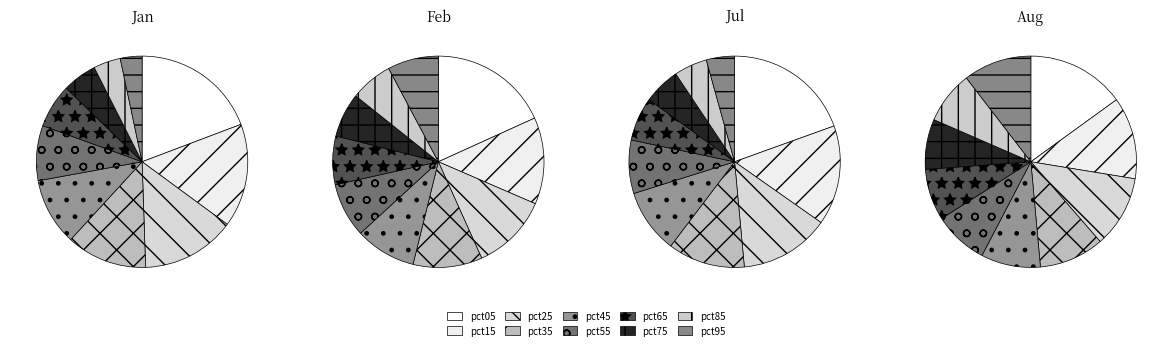

How many slices are in this pie chart?

10